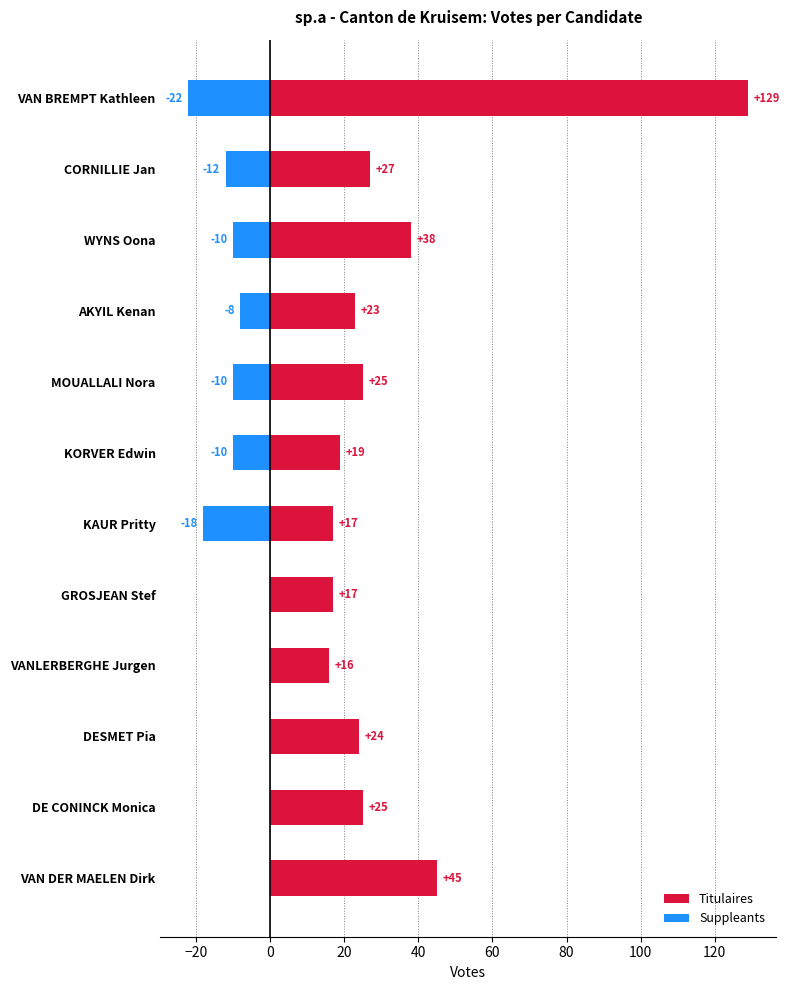

At how many categories does at least one series exceed -8?

12